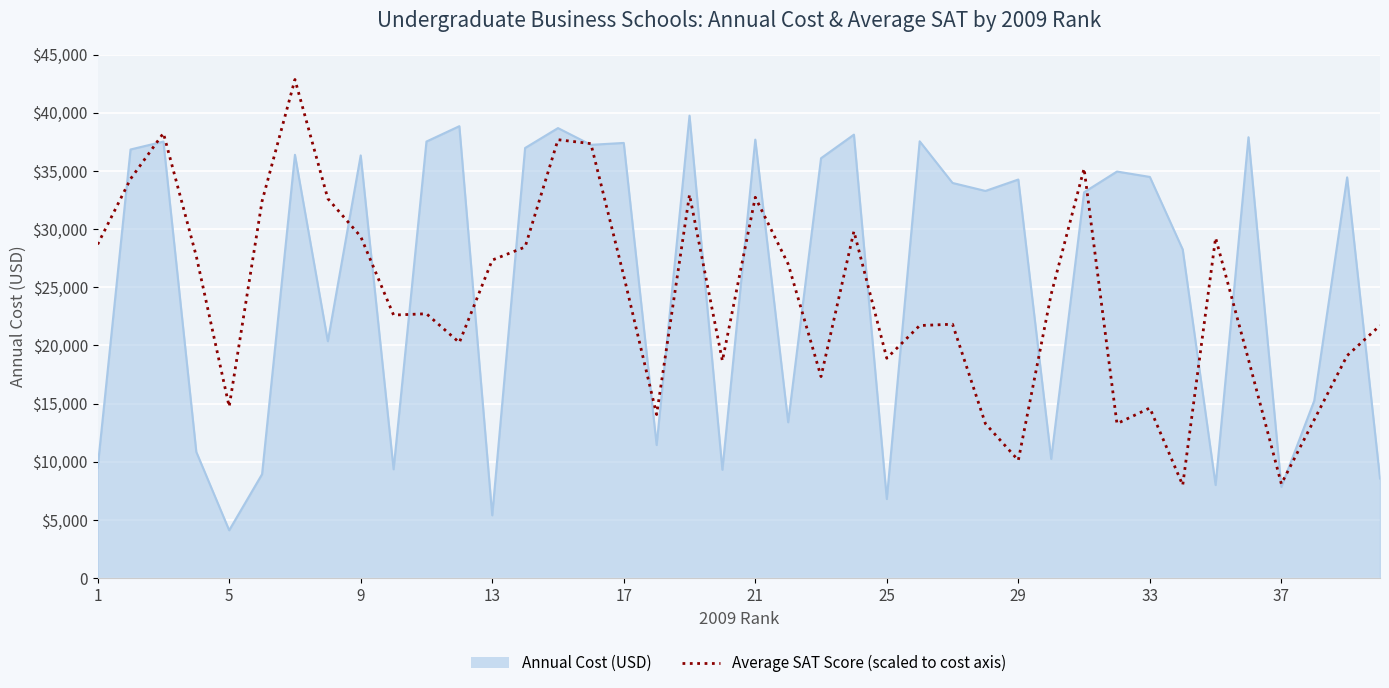

Does the chart have visible grid lines?

Yes